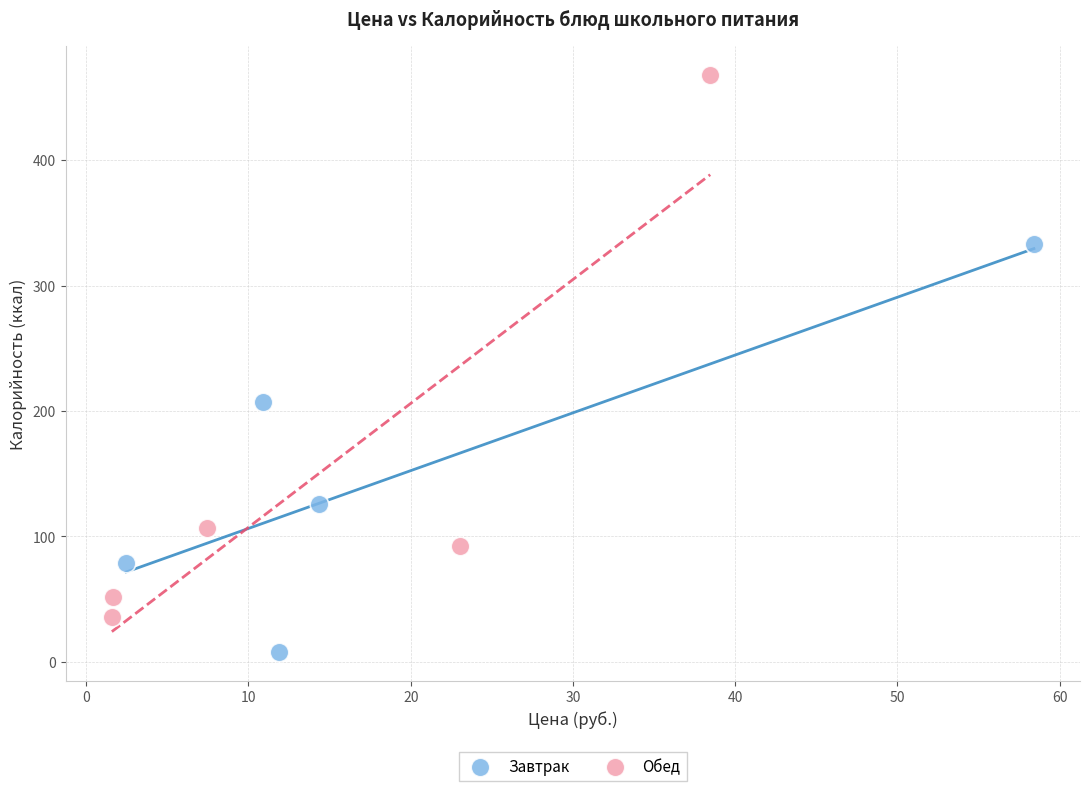

Which series contains the highest Y value?

Обед